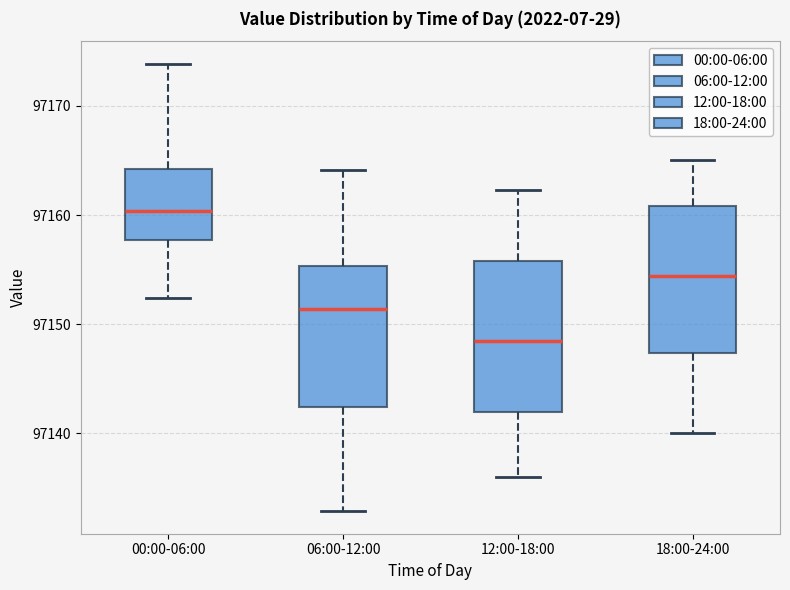

Which box has the lowest median line?

12:00-18:00